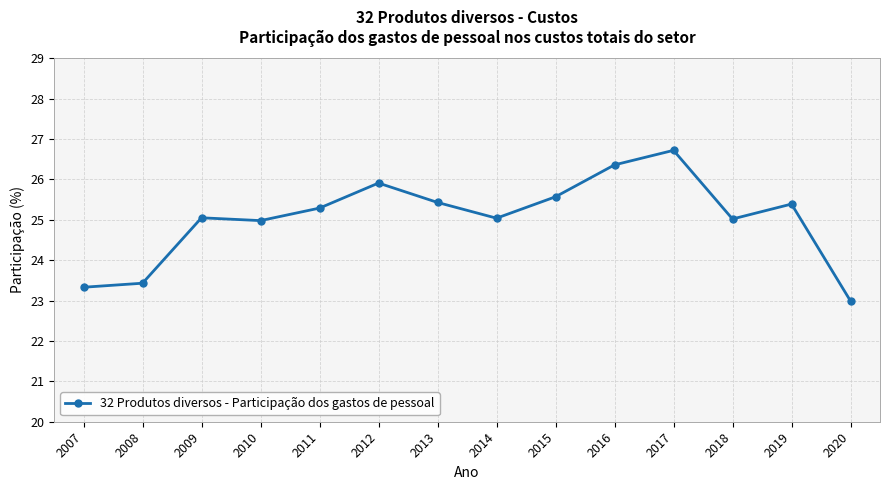

What is the change in value from 2008 to 2016?

+2.9